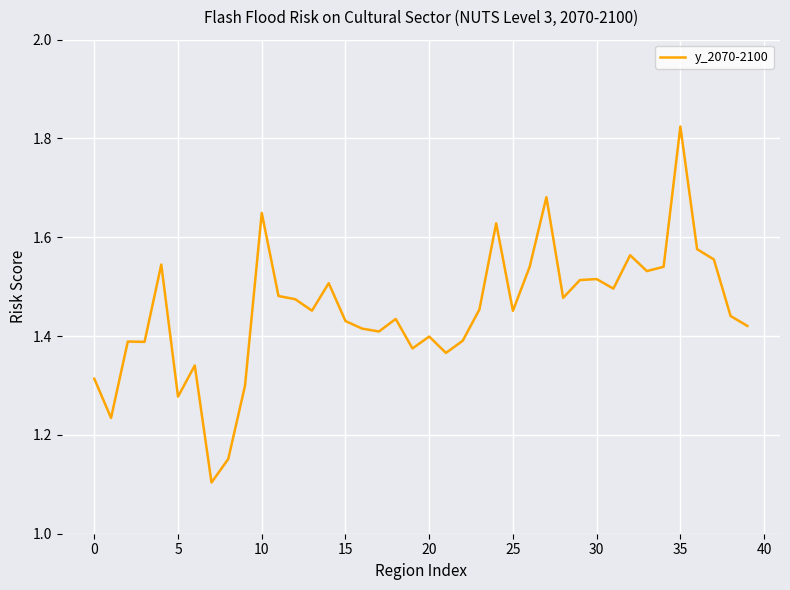

How many lines are shown in the chart?

1